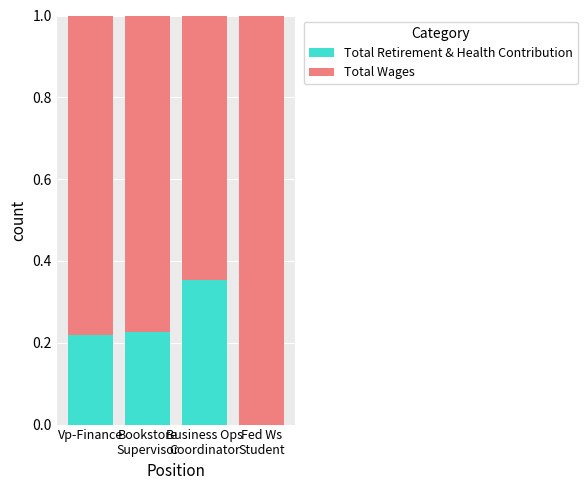

What are all the series names shown in the legend?

Total Retirement & Health Contribution, Total Wages